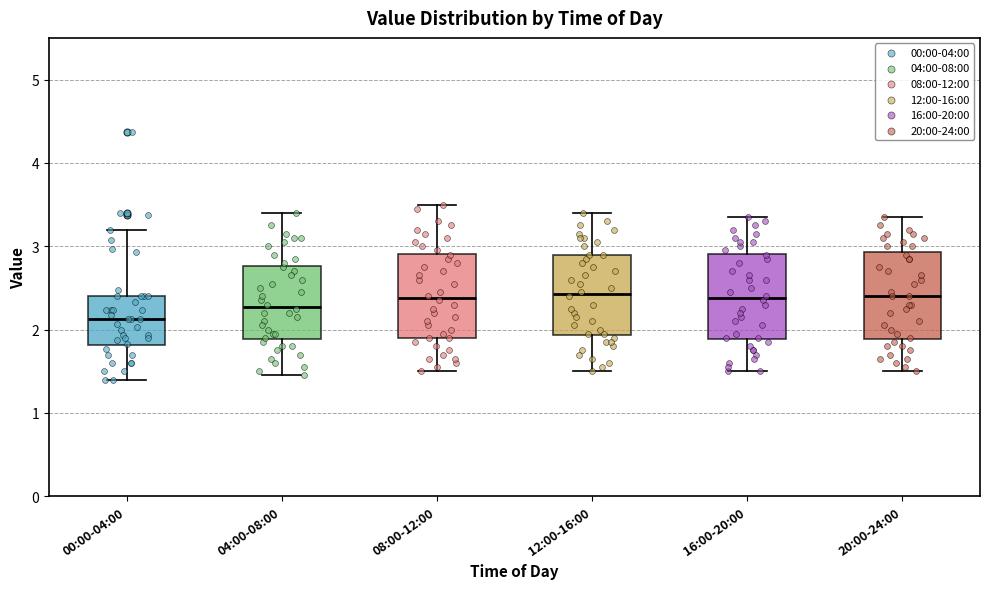

Reading left to right, transcribe this box plot: for each box, give where its median line is, the range the box spans, and where its two whiskers end, as read against the y-axis. The values are not printed on the chart, so give them approximately, as read against the axis.

00:00-04:00: median 2.1, box 1.8 to 2.4, whiskers 1.4 to 3.2
04:00-08:00: median 2.3, box 1.9 to 2.8, whiskers 1.5 to 3.4
08:00-12:00: median 2.4, box 1.9 to 2.9, whiskers 1.5 to 3.5
12:00-16:00: median 2.4, box 1.9 to 2.9, whiskers 1.5 to 3.4
16:00-20:00: median 2.4, box 1.9 to 2.9, whiskers 1.5 to 3.4
20:00-24:00: median 2.4, box 1.9 to 2.9, whiskers 1.5 to 3.4